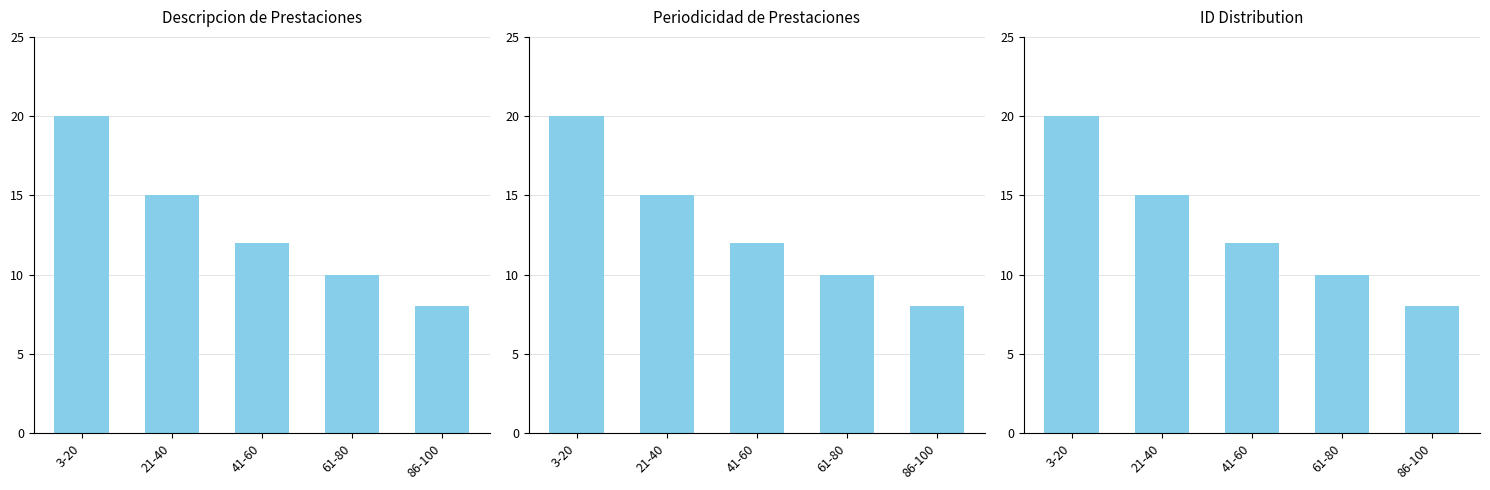

Which series has the largest range (max minus min)?

Descripcion de Prestaciones